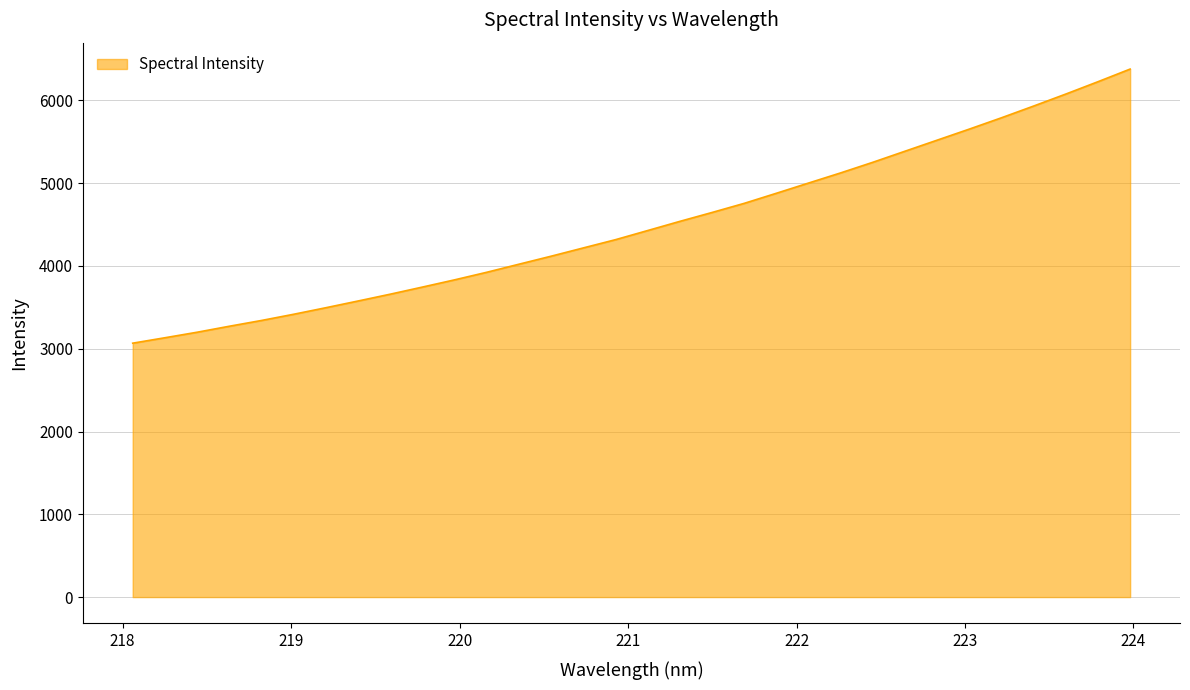

What is the difference between the maximum and minimum values?

3311.4